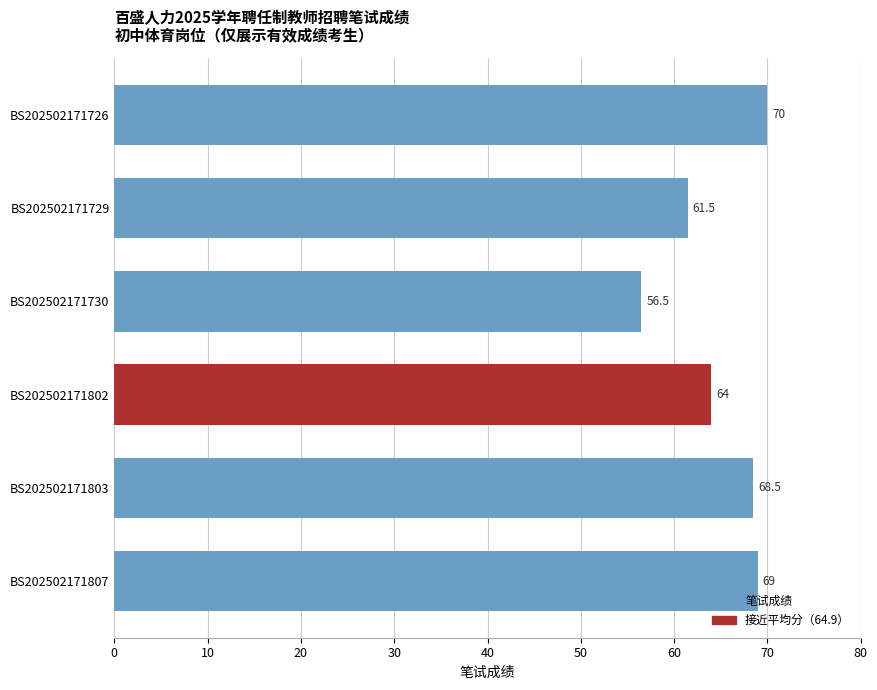

The chart shows a value of 105.4 at 40. True or false?

False